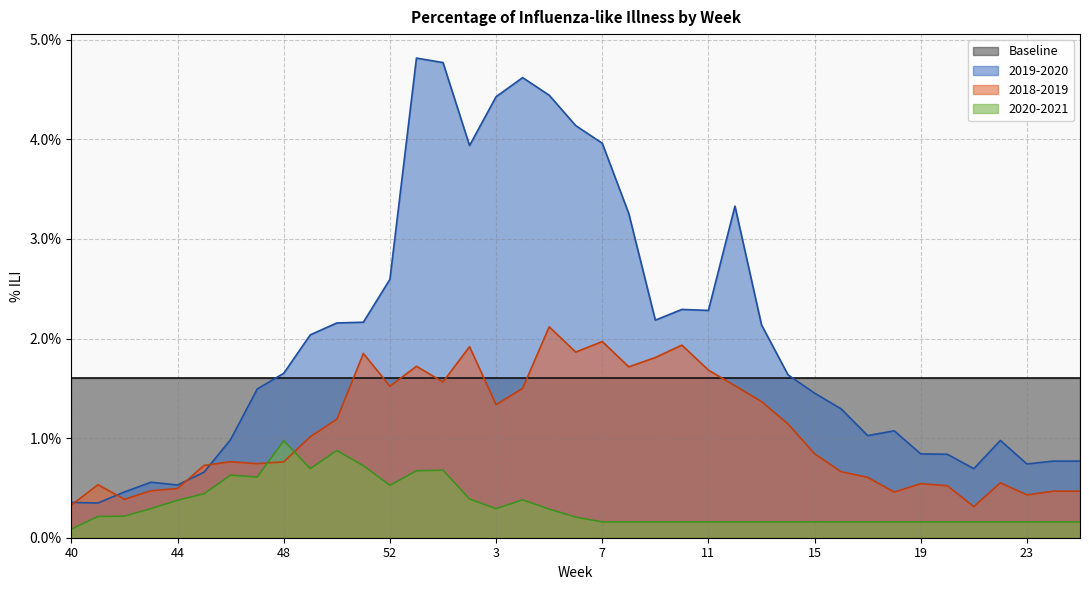

At which label does 2018-2019 reach its minimum?

21